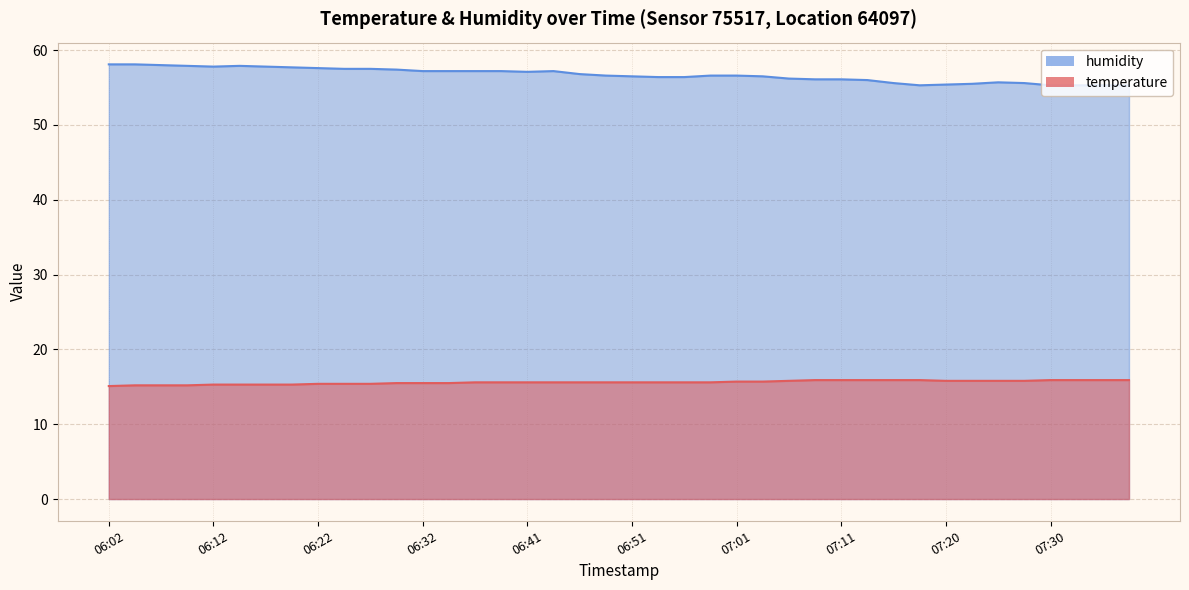

Which series has the largest total across all categories?

humidity